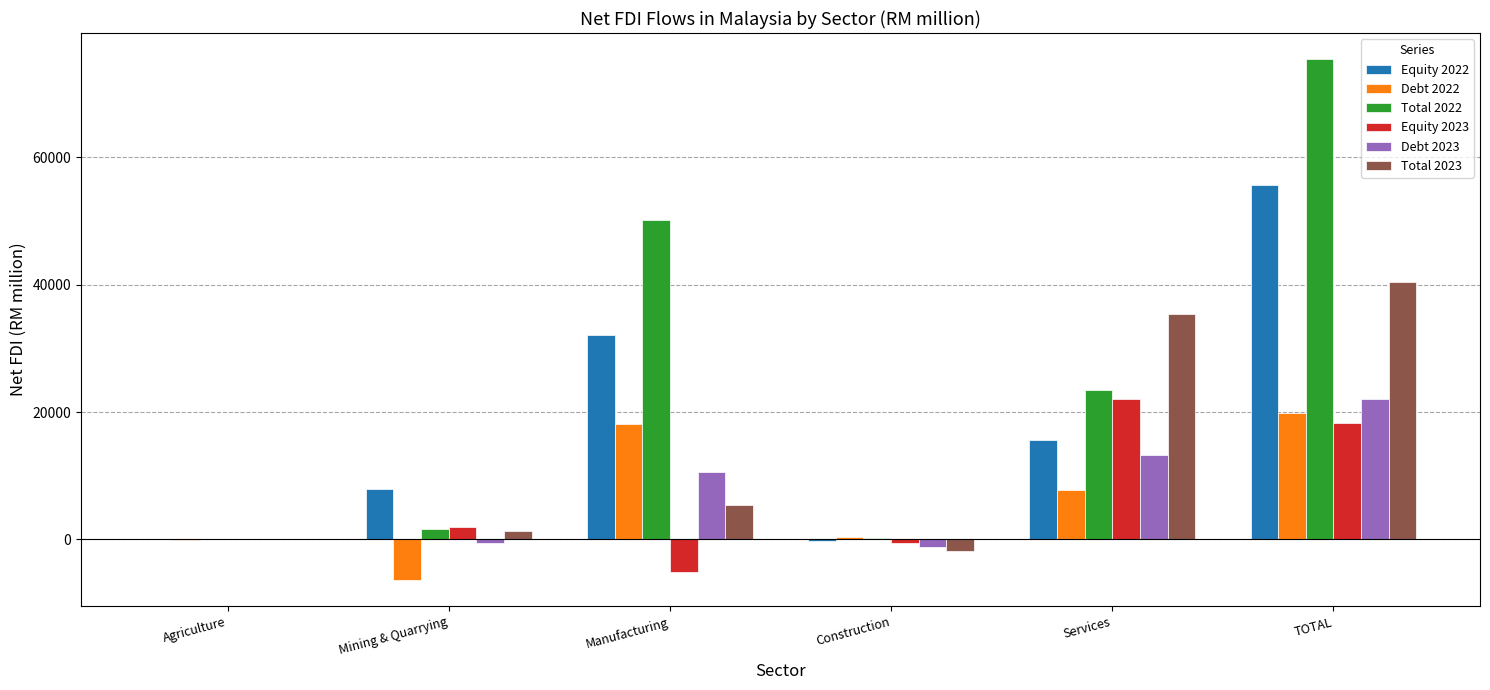

How many categories are shown in the chart?

6